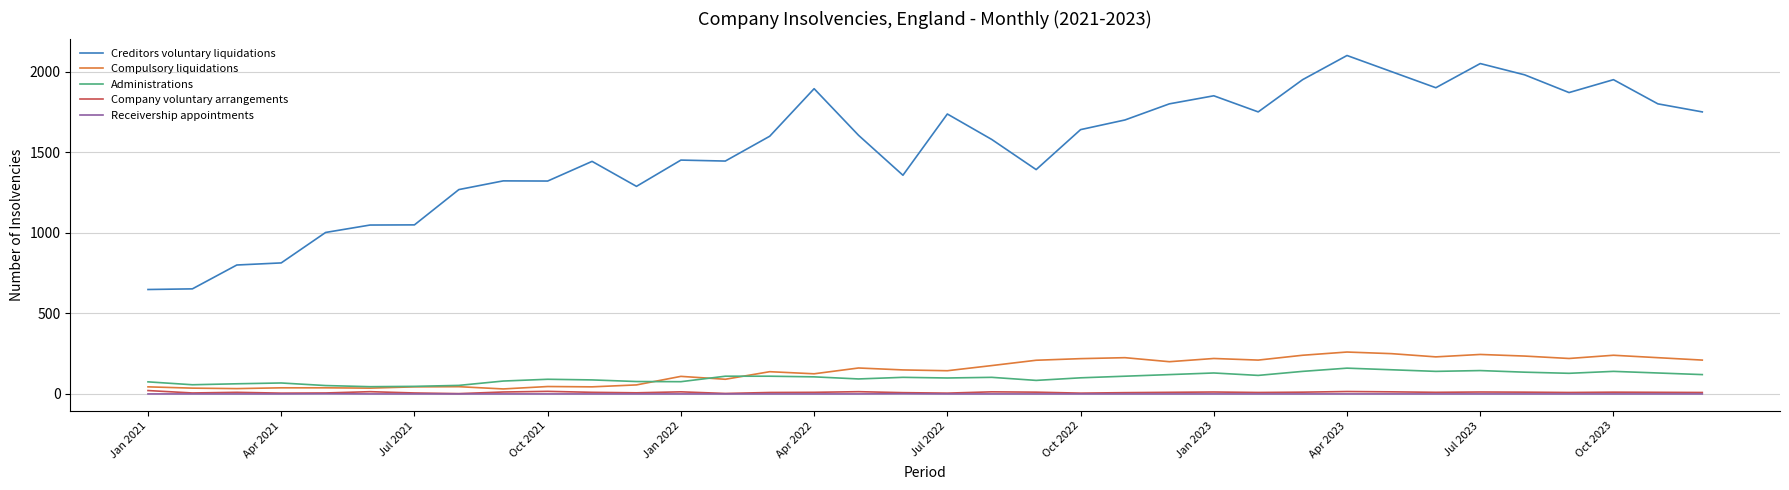

Does the chart have visible grid lines?

Yes